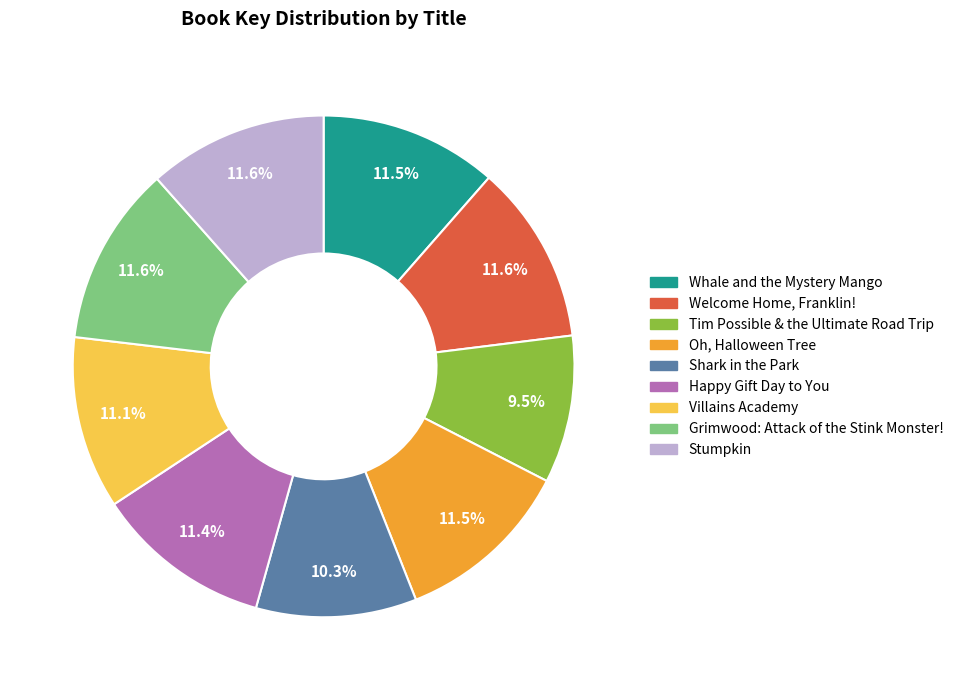

To the nearest percent, what percentage of the pie is Villains Academy?

11%